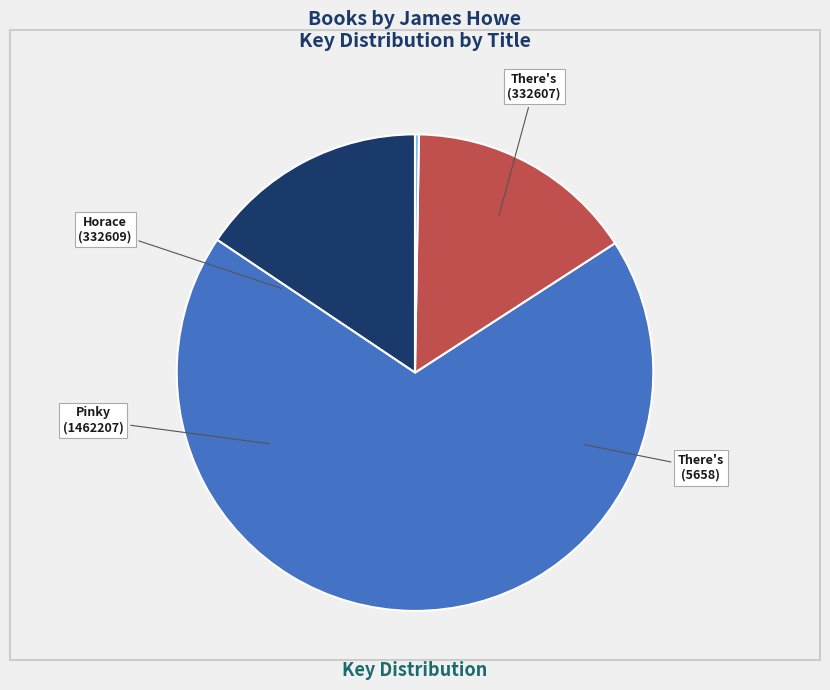

Is there a majority slice in this chart?

Yes